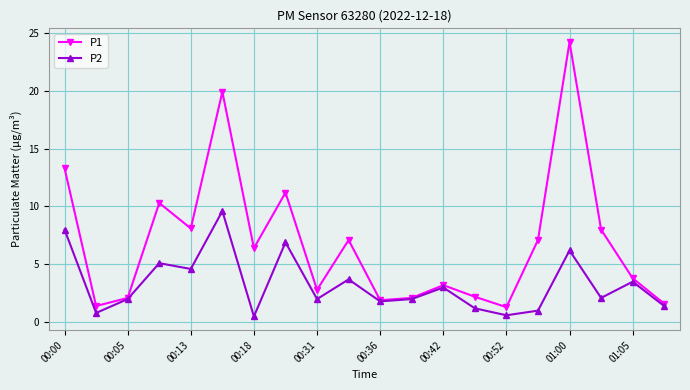

What is the value of the P2 point at the 11th from the left?

1.8